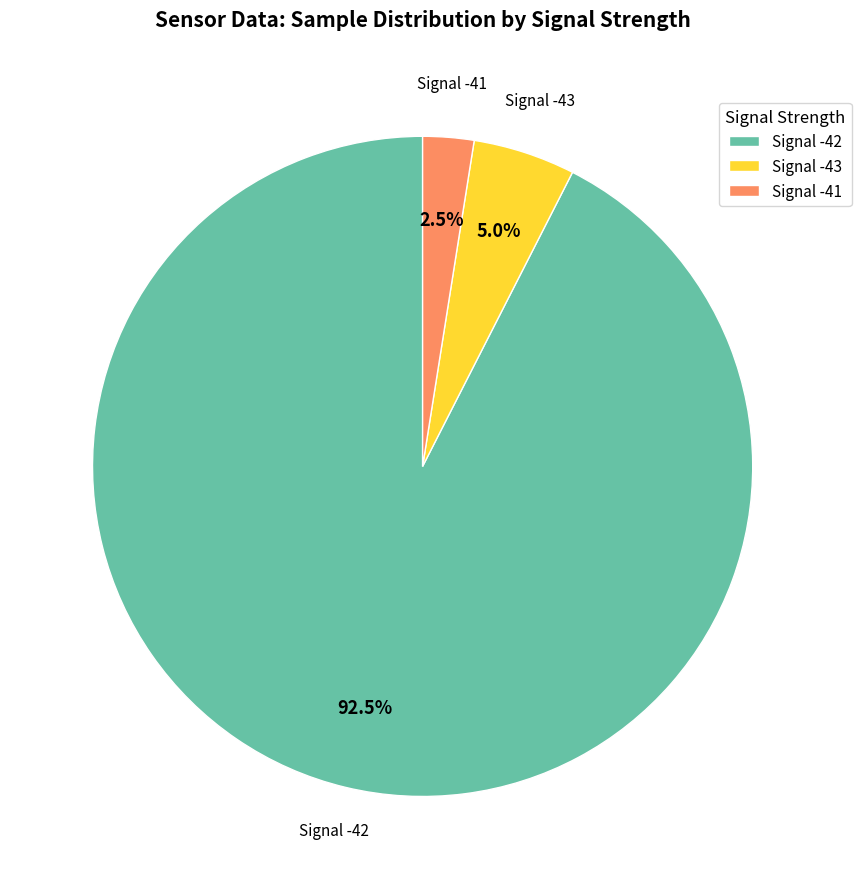

Is Signal -41 the majority of the pie?

No